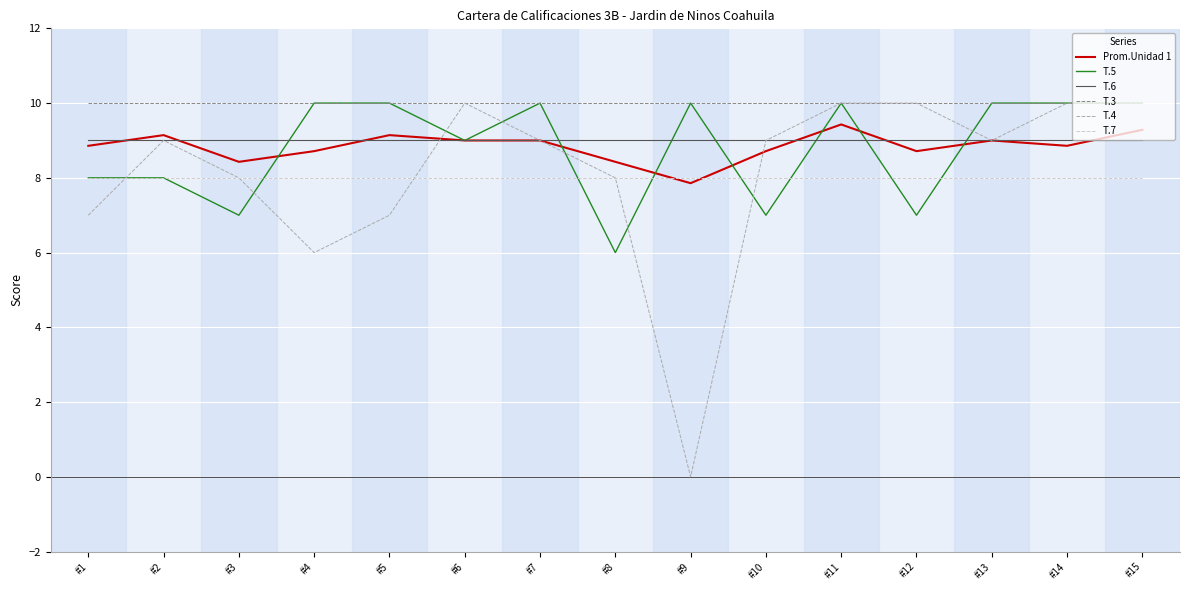

Reading left to right, list all the values displayed in this chart.

Prom.Unidad 1: #1=8.9	#2=9.1	#3=8.4	#4=8.7	#5=9.1	#6=9.0	#7=9.0	#8=8.4	#9=7.9	#10=8.7	#11=9.4	#12=8.7	#13=9.0	#14=8.9	#15=9.3
T.5: #1=8.0	#2=8.0	#3=7.0	#4=10.0	#5=10.0	#6=9.0	#7=10.0	#8=6.0	#9=10.0	#10=7.0	#11=10.0	#12=7.0	#13=10.0	#14=10.0	#15=10.0
T.6: #1=9.0	#2=9.0	#3=9.0	#4=9.0	#5=9.0	#6=9.0	#7=9.0	#8=9.0	#9=9.0	#10=9.0	#11=9.0	#12=9.0	#13=9.0	#14=9.0	#15=9.0
T.3: #1=10.0	#2=10.0	#3=10.0	#4=10.0	#5=10.0	#6=10.0	#7=10.0	#8=10.0	#9=10.0	#10=10.0	#11=10.0	#12=10.0	#13=10.0	#14=10.0	#15=10.0
T.4: #1=7.0	#2=9.0	#3=8.0	#4=6.0	#5=7.0	#6=10.0	#7=9.0	#8=8.0	#9=0.0	#10=9.0	#11=10.0	#12=10.0	#13=9.0	#14=10.0	#15=10.0
T.7: #1=8.0	#2=8.0	#3=8.0	#4=8.0	#5=8.0	#6=8.0	#7=8.0	#8=8.0	#9=8.0	#10=8.0	#11=8.0	#12=8.0	#13=8.0	#14=8.0	#15=8.0